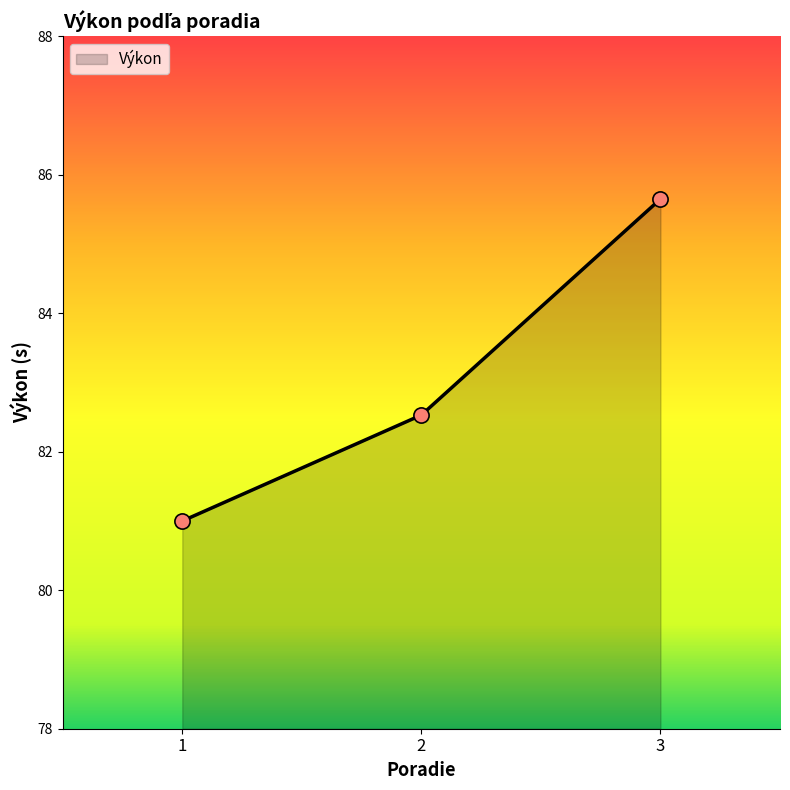

Which has a higher value, 3 or 1?

3